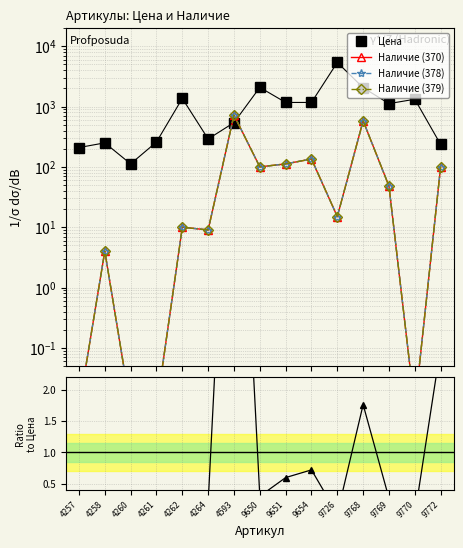

Which series has the widest spread of values?

Цена